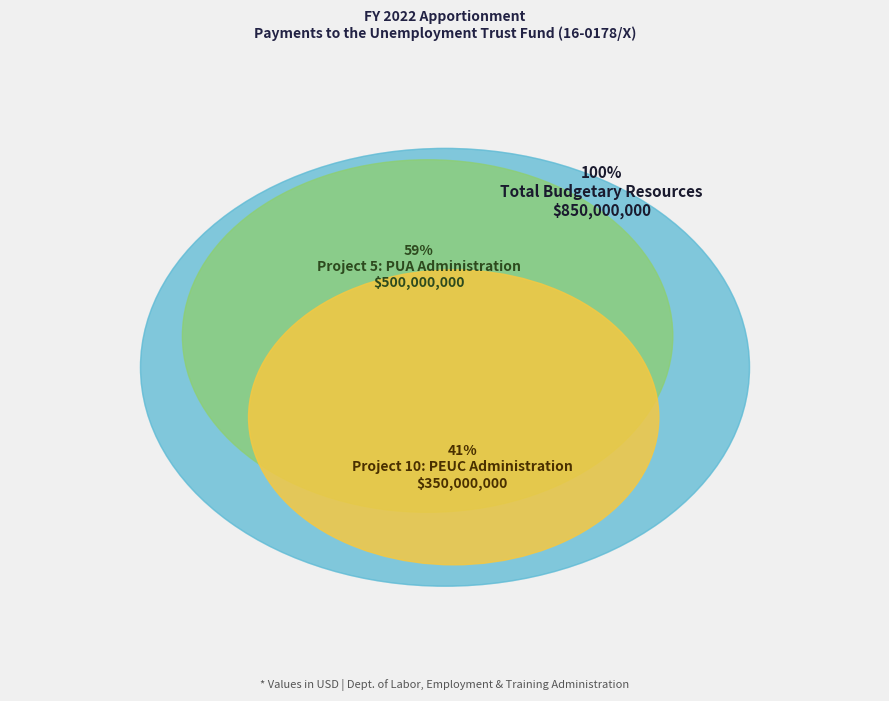

Combined, what portion of the pie is Project 5: PUA Administration and Project 10: PEUC Administration?

100.0%